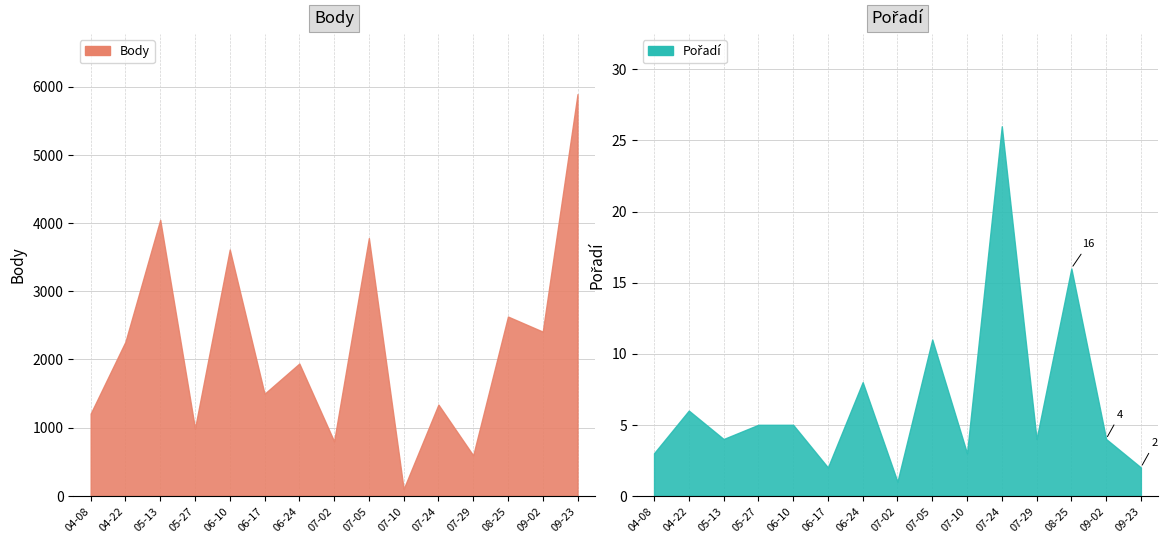

Where is Body nearest to the value 2995?

08-25